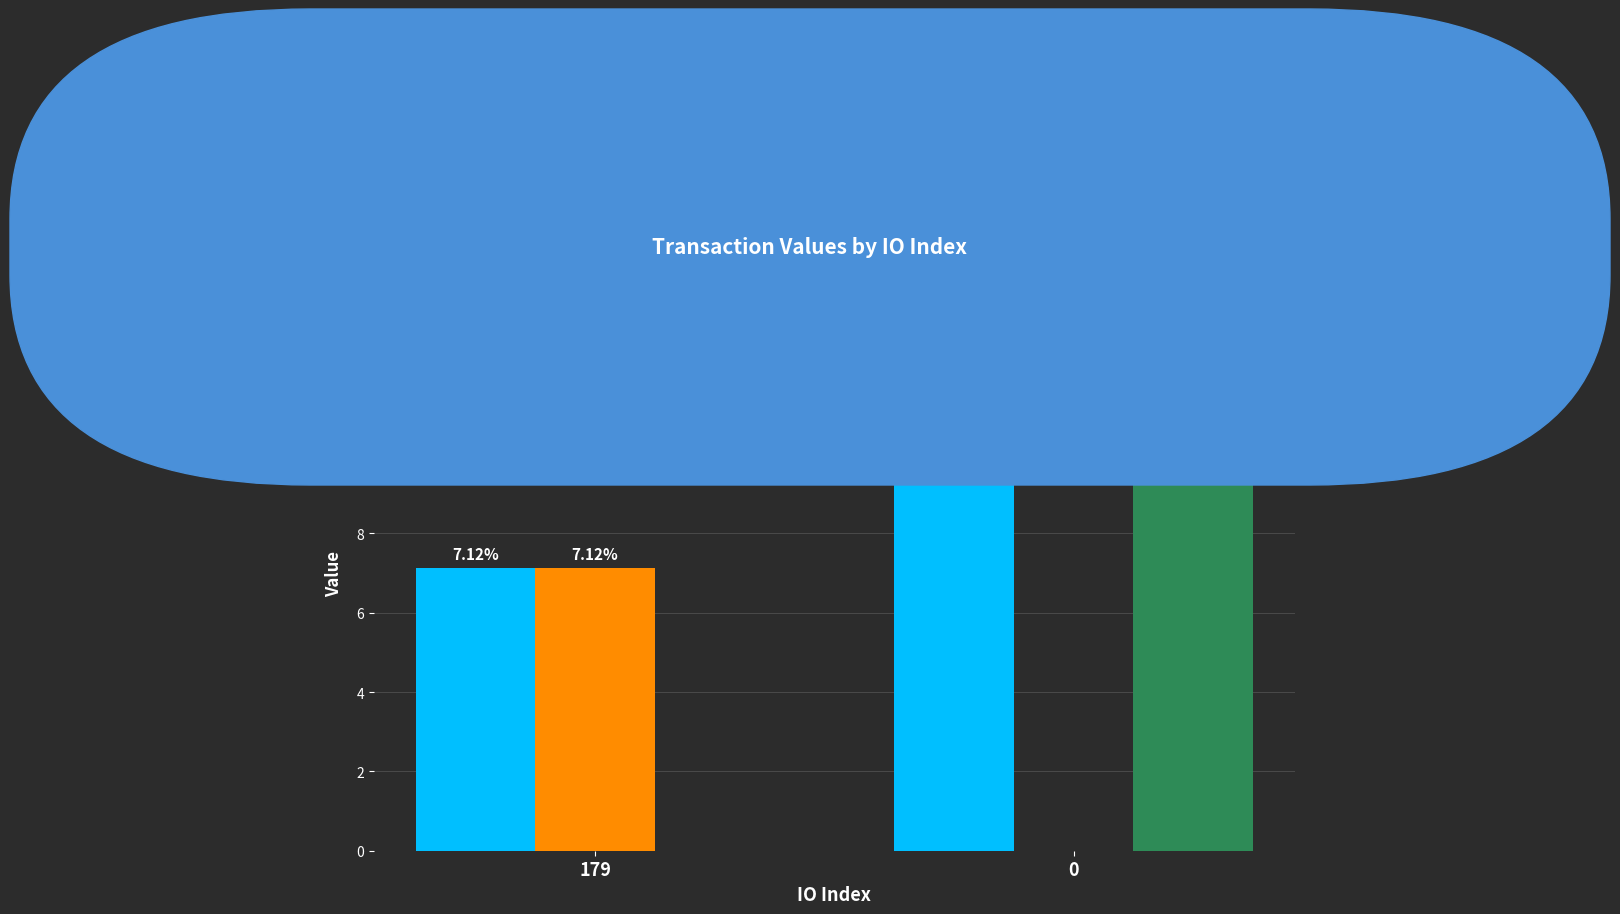

Which series changed the most between 179 and 0?

Ticket